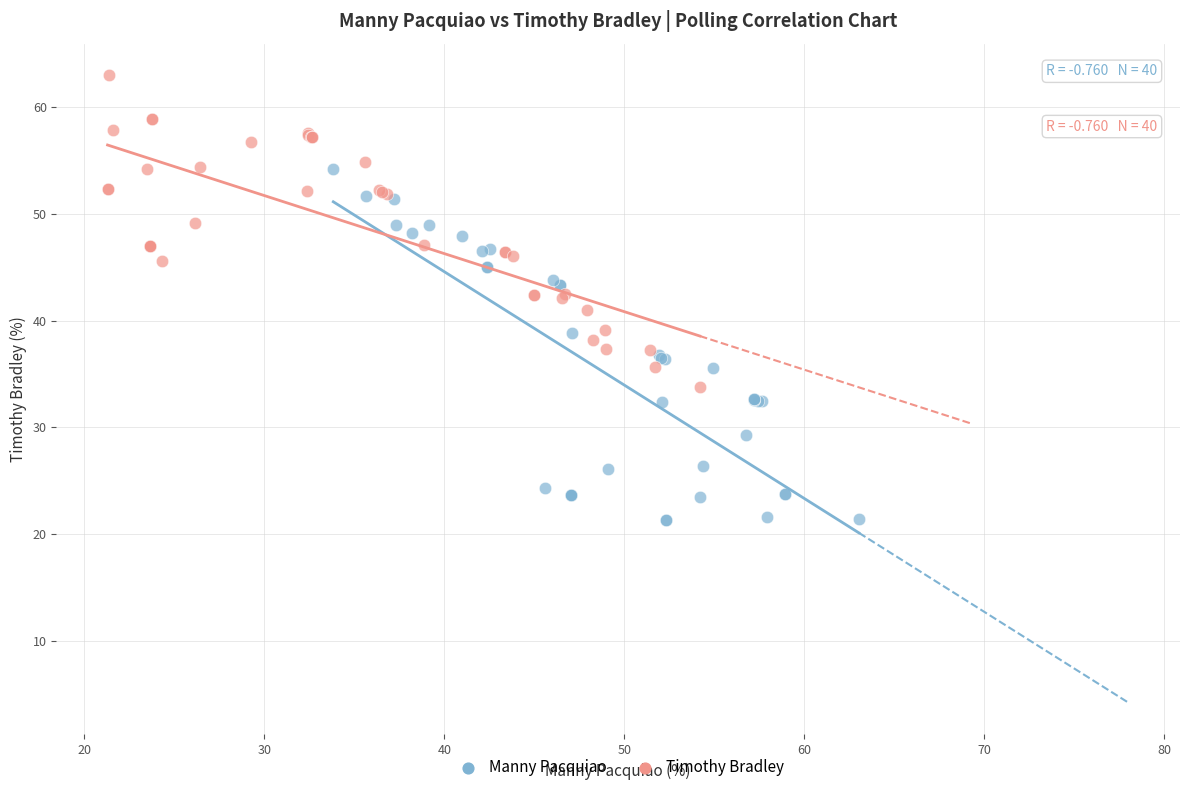

What are all the series names shown in the legend?

Manny Pacquiao, Timothy Bradley